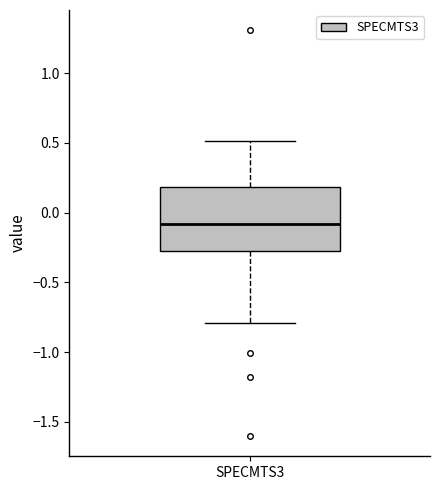

Read this box plot against the y-axis: the position of the median line, the range covered by the box, and the ends of both whiskers. The values are not printed on the chart, so give them approximately, as read against the axis.

median -0.10, box -0.25 to 0.20, whiskers -0.80 to 0.50